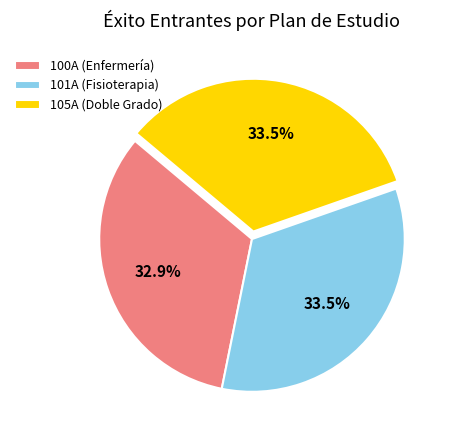

Which has a higher value, 105A (Doble Grado) or 100A (Enfermería)?

105A (Doble Grado)